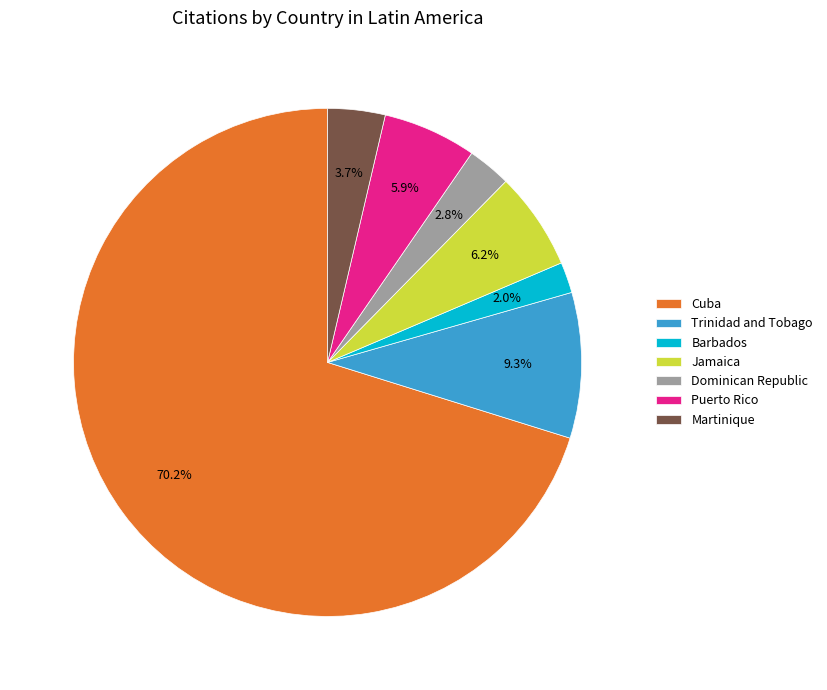

How many slices are in this pie chart?

7